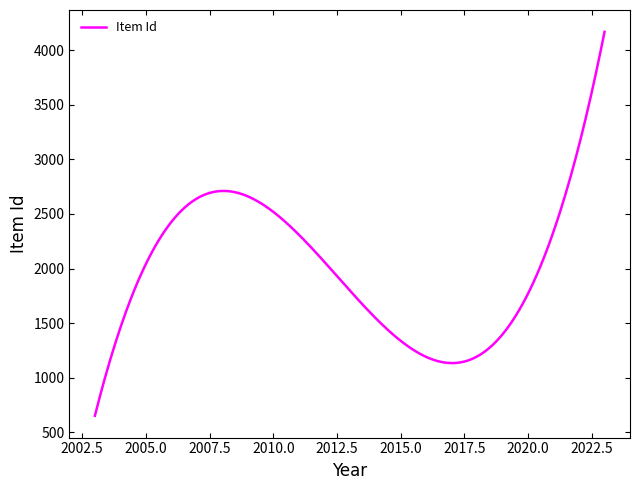

What is the difference between the maximum and minimum values?

3514.4